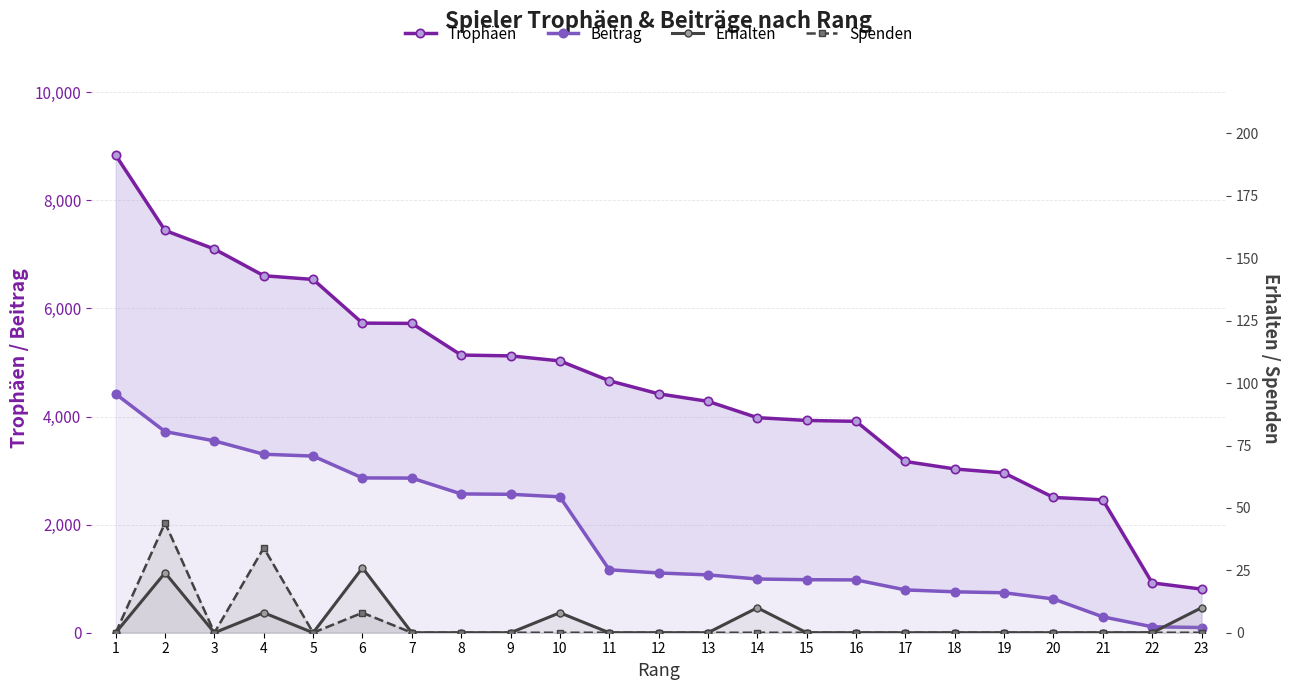

What are all the series names shown in the legend?

Trophäen, Beitrag, Erhalten, Spenden